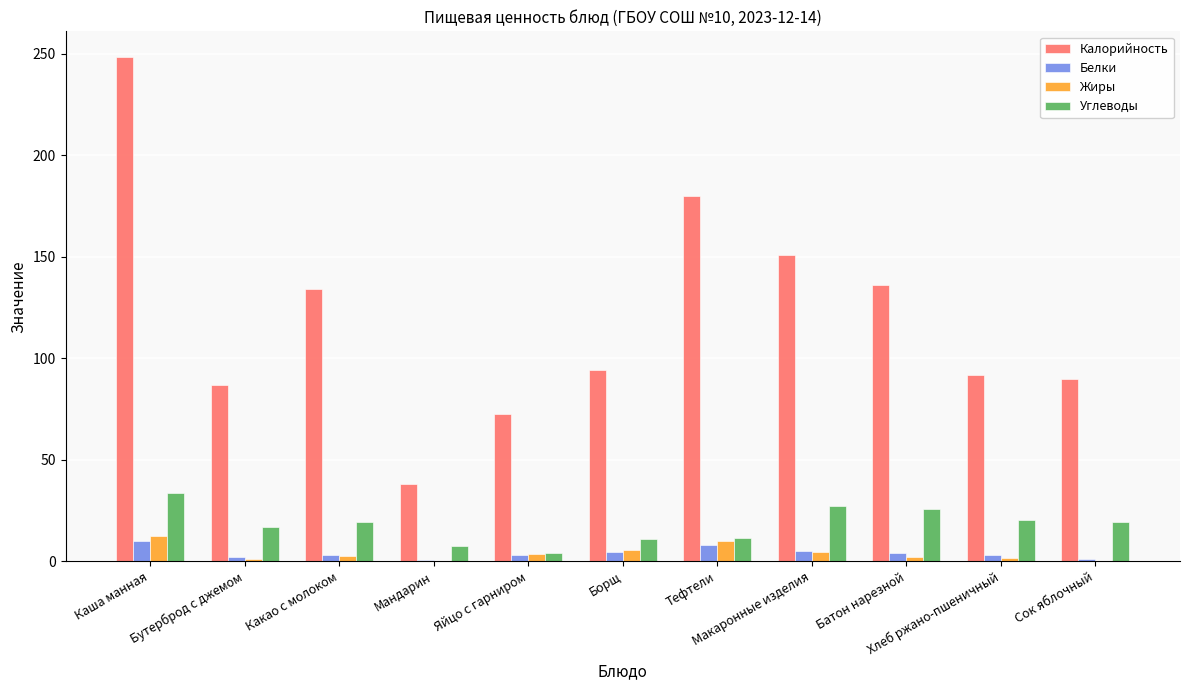

Count the number of categories in the chart.

11